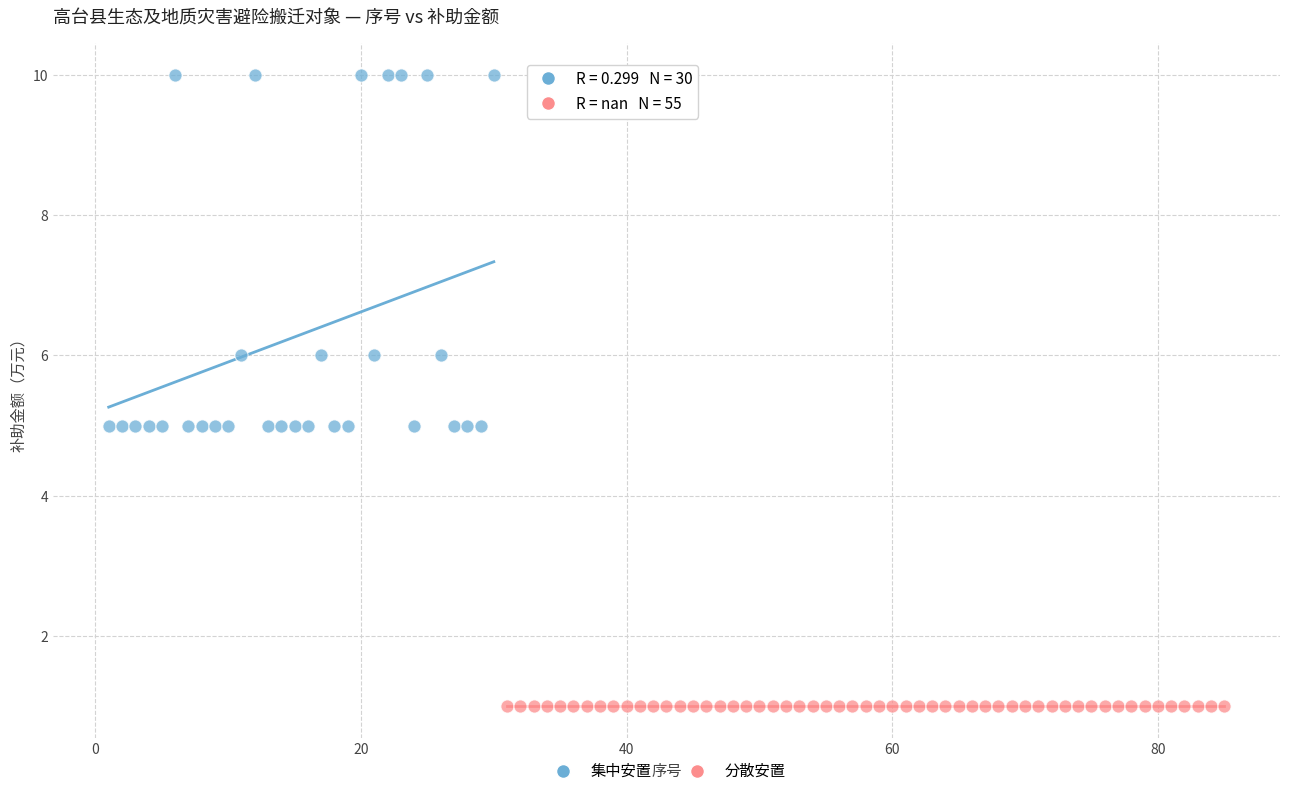

Which series reaches the minimum Y coordinate?

分散安置